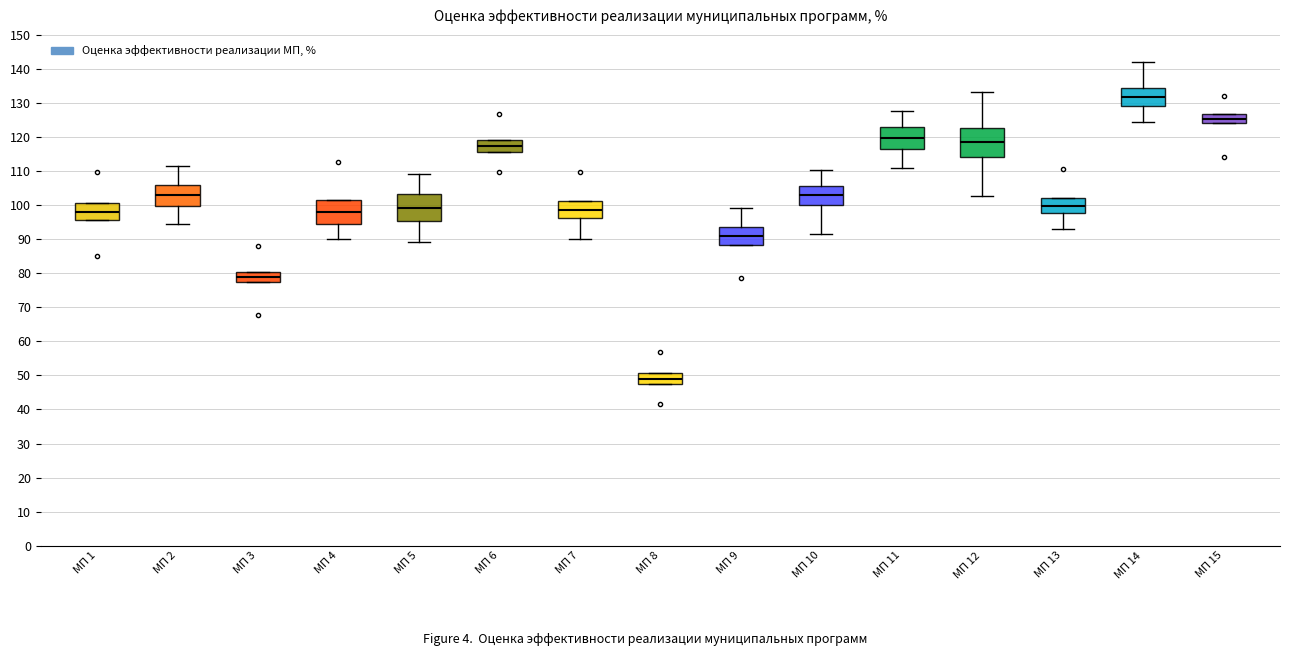

Reading left to right, read every box against the y-axis: the position of its median line, the range the box covers, and the ends of its whiskers. The values are not printed on the chart, so give them approximately, as read against the axis.

МП 1: median 98, box 96 to 101, whiskers 96 to 101
МП 2: median 103, box 100 to 106, whiskers 94 to 112
МП 3: median 79, box 77 to 80, whiskers 77 to 80
МП 4: median 98, box 95 to 102, whiskers 90 to 102
МП 5: median 99, box 96 to 103, whiskers 89 to 109
МП 6: median 118, box 116 to 119, whiskers 116 to 119
МП 7: median 99, box 96 to 101, whiskers 90 to 101
МП 8: median 49, box 47 to 51, whiskers 47 to 51
МП 9: median 91, box 88 to 94, whiskers 88 to 99
МП 10: median 103, box 100 to 106, whiskers 92 to 110
МП 11: median 120, box 117 to 123, whiskers 111 to 128
МП 12: median 119, box 114 to 123, whiskers 103 to 133
МП 13: median 100, box 98 to 102, whiskers 93 to 102
МП 14: median 132, box 129 to 135, whiskers 124 to 142
МП 15: median 126, box 124 to 127, whiskers 124 to 127